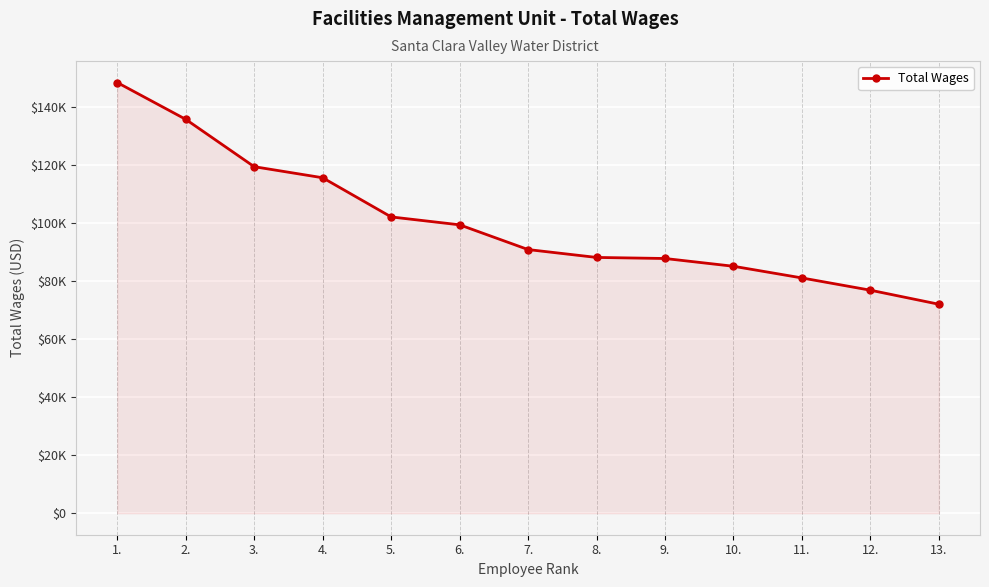

Reading right to left, what are all the values shown in this chart?

71946	76782	81005	85026	87703	88068	90778	99299	102021	115506	119316	135628	148294